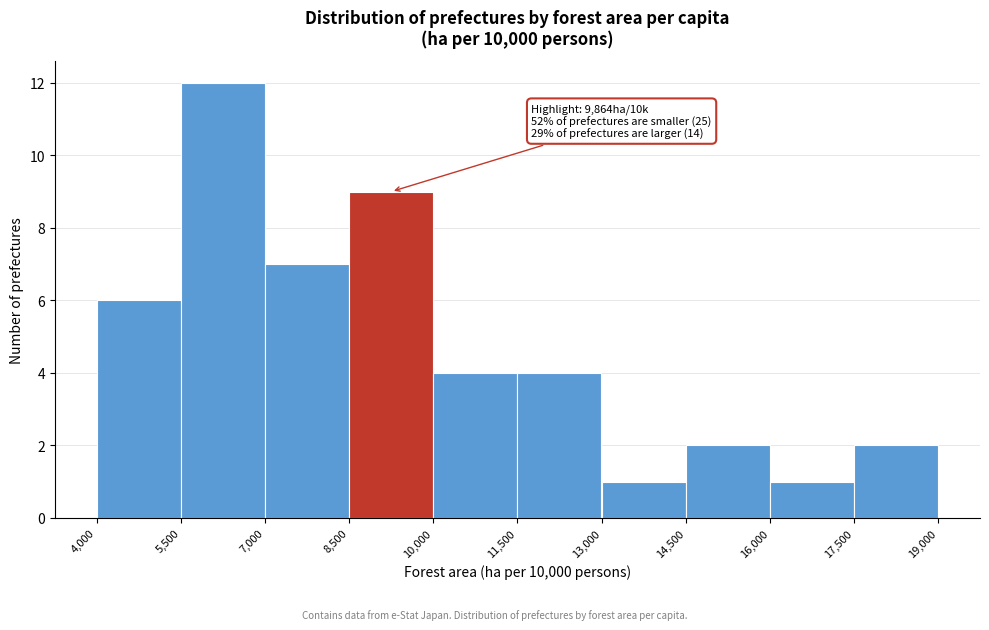

Over which range of the x-axis is the bar tallest?

5,500 to 7,000